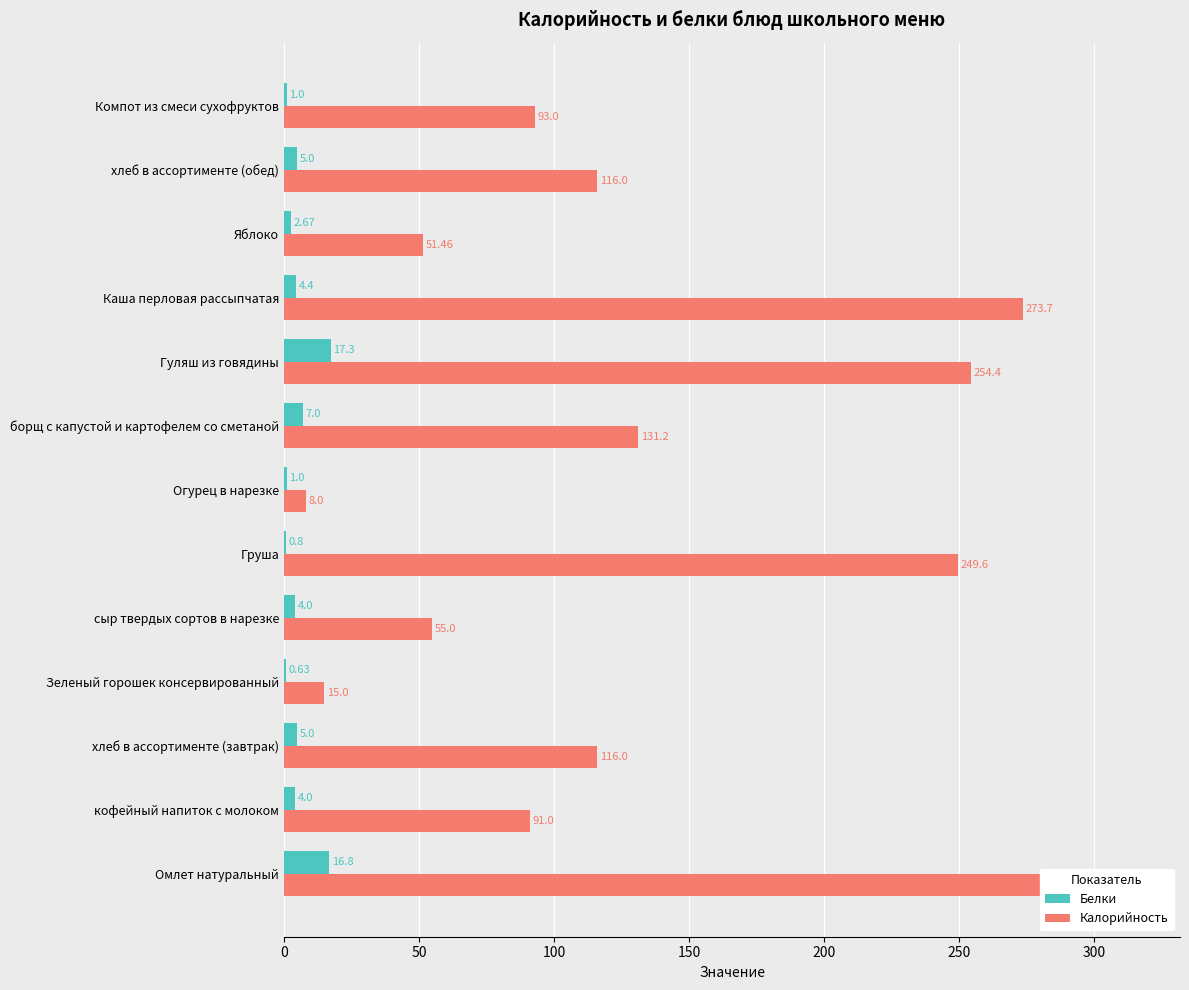

Rank the series by their maximum value, from lowest to highest.

Белки, Калорийность